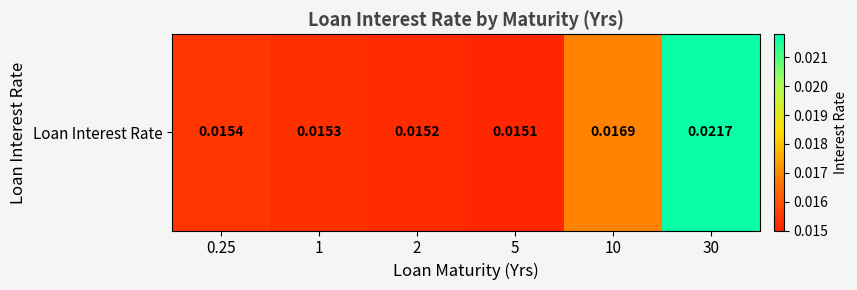

Reading left to right, transcribe all the data shown in this chart.

0.25=0.0	1=0.0	2=0.0	5=0.0	10=0.0	30=0.0